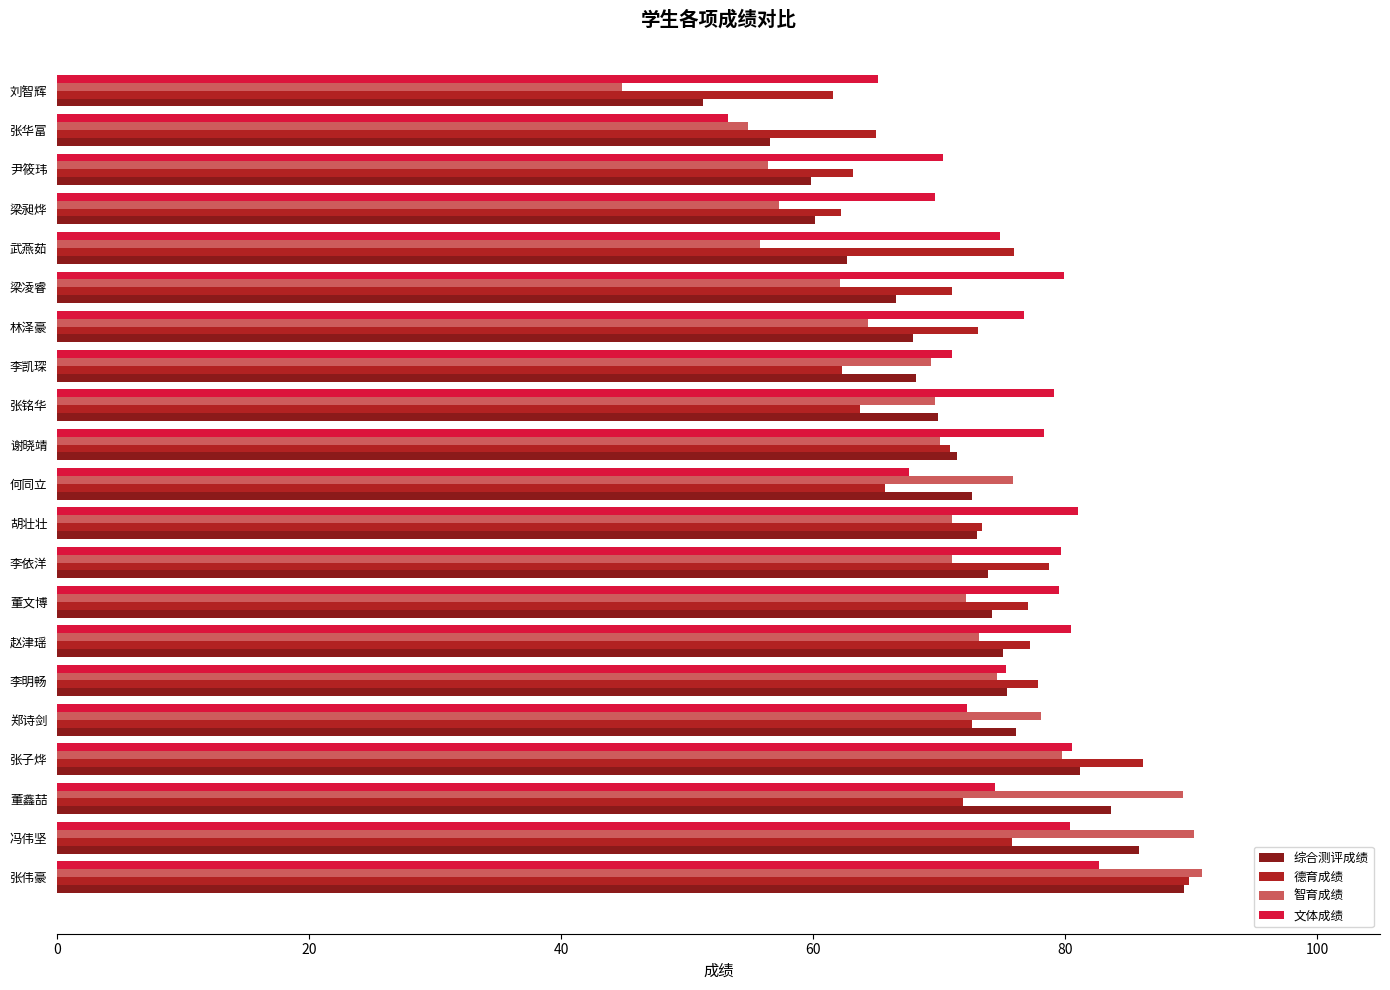

What is the approximate value of 综合测评成绩 at 梁凌睿?

66.6